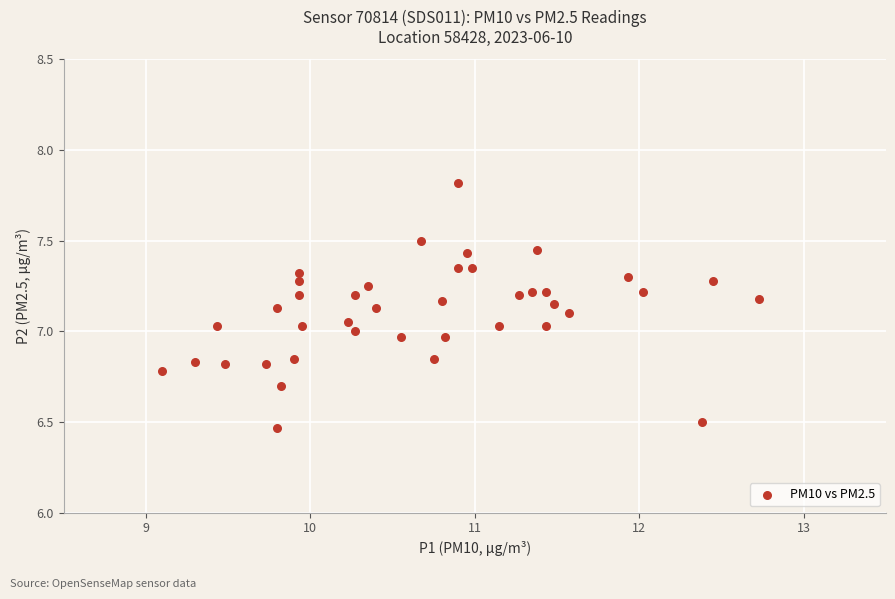

What is the range of X values (max minus min)?

3.6